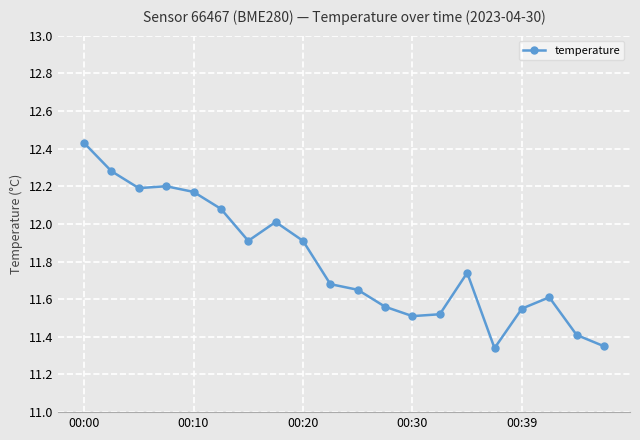

What is the average value?

11.8